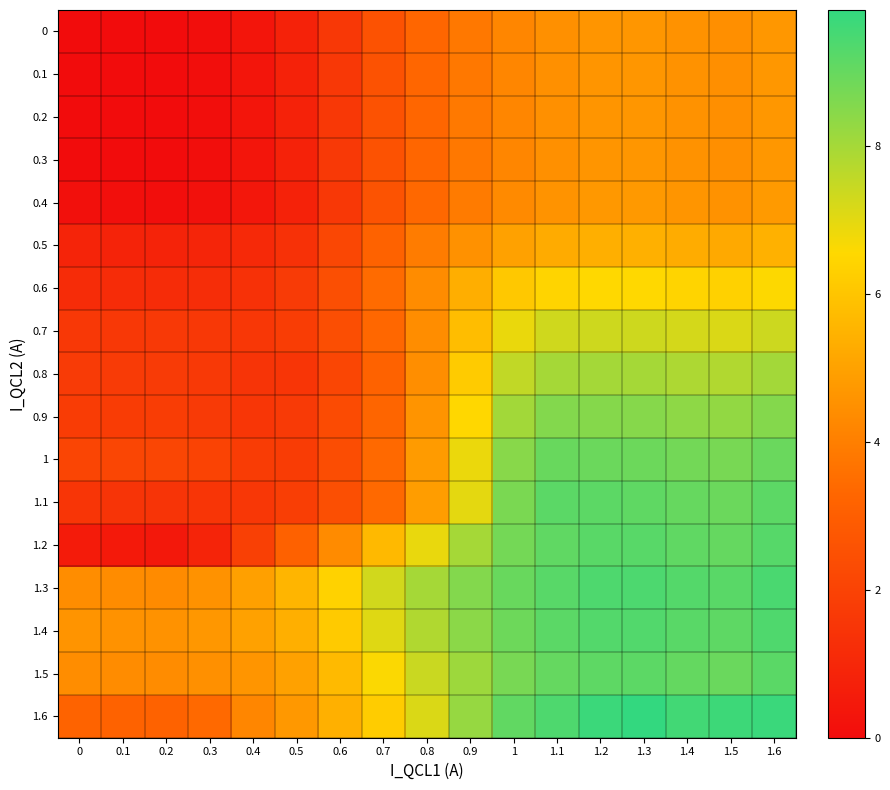

Reading left to right, list all the values displayed in this chart.

0: 0=0.0	0.1=0.0	0.2=0.0	0.3=0.1	0.4=0.3	0.5=0.8	0.6=1.6	0.7=2.6	0.8=3.3	0.9=3.8	1=4.2	1.1=4.5	1.2=4.6	1.3=4.7	1.4=4.5	1.5=4.5	1.6=4.7
0.1: 0=0.0	0.1=0.0	0.2=0.0	0.3=0.1	0.4=0.3	0.5=0.8	0.6=1.6	0.7=2.6	0.8=3.3	0.9=3.8	1=4.2	1.1=4.5	1.2=4.6	1.3=4.7	1.4=4.5	1.5=4.5	1.6=4.7
0.2: 0=0.0	0.1=0.0	0.2=0.0	0.3=0.1	0.4=0.3	0.5=0.8	0.6=1.6	0.7=2.6	0.8=3.3	0.9=3.8	1=4.2	1.1=4.5	1.2=4.6	1.3=4.7	1.4=4.5	1.5=4.5	1.6=4.7
0.3: 0=0.0	0.1=0.0	0.2=0.0	0.3=0.1	0.4=0.3	0.5=0.8	0.6=1.6	0.7=2.6	0.8=3.3	0.9=3.8	1=4.2	1.1=4.5	1.2=4.6	1.3=4.7	1.4=4.5	1.5=4.5	1.6=4.7
0.4: 0=0.1	0.1=0.1	0.2=0.1	0.3=0.2	0.4=0.4	0.5=0.8	0.6=1.6	0.7=2.6	0.8=3.3	0.9=3.9	1=4.3	1.1=4.6	1.2=4.7	1.3=4.8	1.4=4.6	1.5=4.6	1.6=4.8
0.5: 0=0.9	0.1=0.9	0.2=0.9	0.3=0.9	0.4=1.0	0.5=1.4	0.6=2.2	0.7=3.1	0.8=3.9	0.9=4.5	1=5.0	1.1=5.3	1.2=5.4	1.3=5.4	1.4=5.3	1.5=5.2	1.6=5.4
0.6: 0=1.2	0.1=1.2	0.2=1.2	0.3=1.2	0.4=1.4	0.5=1.7	0.6=2.5	0.7=3.5	0.8=4.4	0.9=5.4	1=6.1	1.1=6.4	1.2=6.5	1.3=6.5	1.4=6.4	1.5=6.3	1.6=6.6
0.7: 0=1.6	0.1=1.6	0.2=1.6	0.3=1.6	0.4=1.6	0.5=1.8	0.6=2.4	0.7=3.3	0.8=4.4	0.9=5.8	1=6.9	1.1=7.3	1.2=7.4	1.3=7.3	1.4=7.2	1.5=7.1	1.6=7.4
0.8: 0=1.7	0.1=1.7	0.2=1.7	0.3=1.7	0.4=1.5	0.5=1.5	0.6=2.1	0.7=3.1	0.8=4.4	0.9=6.2	1=7.5	1.1=8.0	1.2=8.0	1.3=8.0	1.4=7.9	1.5=7.8	1.6=8.0
0.9: 0=1.8	0.1=1.8	0.2=1.8	0.3=1.7	0.4=1.5	0.5=1.7	0.6=2.3	0.7=3.3	0.8=4.6	0.9=6.5	1=8.0	1.1=8.5	1.2=8.5	1.3=8.5	1.4=8.4	1.5=8.3	1.6=8.5
1: 0=2.1	0.1=2.1	0.2=2.1	0.3=2.0	0.4=1.7	0.5=1.8	0.6=2.4	0.7=3.4	0.8=4.8	0.9=6.9	1=8.5	1.1=9.0	1.2=8.9	1.3=8.9	1.4=8.8	1.5=8.7	1.6=8.9
1.1: 0=1.5	0.1=1.5	0.2=1.5	0.3=1.5	0.4=1.6	0.5=1.8	0.6=2.5	0.7=3.4	0.8=4.9	0.9=7.0	1=8.7	1.1=9.2	1.2=9.2	1.3=9.1	1.4=9.0	1.5=8.9	1.6=9.1
1.2: 0=0.6	0.1=0.5	0.2=0.4	0.3=0.9	0.4=1.9	0.5=3.1	0.6=4.3	0.7=5.7	0.8=6.9	0.9=8.0	1=8.8	1.1=9.1	1.2=9.2	1.3=9.2	1.4=9.1	1.5=9.0	1.6=9.2
1.3: 0=4.4	0.1=4.4	0.2=4.3	0.3=4.5	0.4=4.9	0.5=5.5	0.6=6.4	0.7=7.3	0.8=8.0	0.9=8.5	1=9.0	1.1=9.2	1.2=9.4	1.3=9.4	1.4=9.3	1.5=9.2	1.6=9.4
1.4: 0=4.6	0.1=4.6	0.2=4.6	0.3=4.7	0.4=5.0	0.5=5.4	0.6=6.1	0.7=7.1	0.8=7.8	0.9=8.4	1=8.9	1.1=9.2	1.2=9.3	1.3=9.3	1.4=9.2	1.5=9.1	1.6=9.4
1.5: 0=4.4	0.1=4.4	0.2=4.4	0.3=4.5	0.4=4.6	0.5=5.0	0.6=5.7	0.7=6.6	0.8=7.4	0.9=8.1	1=8.7	1.1=9.0	1.2=9.1	1.3=9.1	1.4=9.0	1.5=8.9	1.6=9.2
1.6: 0=3.2	0.1=3.2	0.2=3.1	0.3=3.4	0.4=4.2	0.5=4.7	0.6=5.4	0.7=6.2	0.8=7.1	0.9=8.2	1=9.1	1.1=9.4	1.2=9.7	1.3=9.8	1.4=9.6	1.5=9.6	1.6=9.7